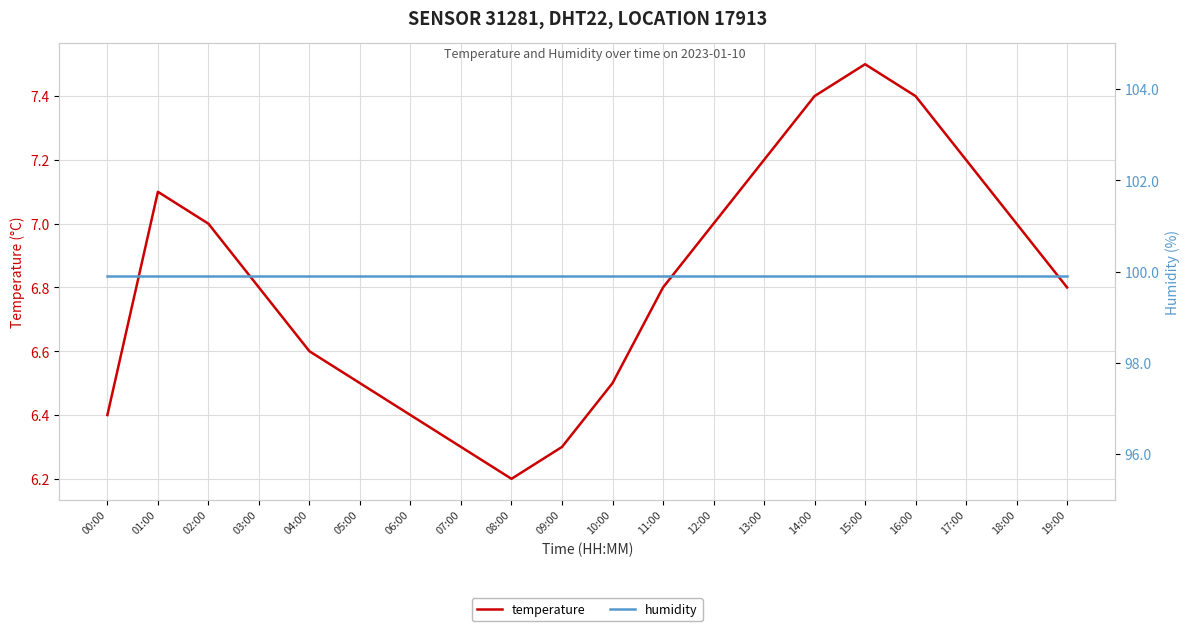

The temperature series shows 7.0 at 12:00. True or false?

True